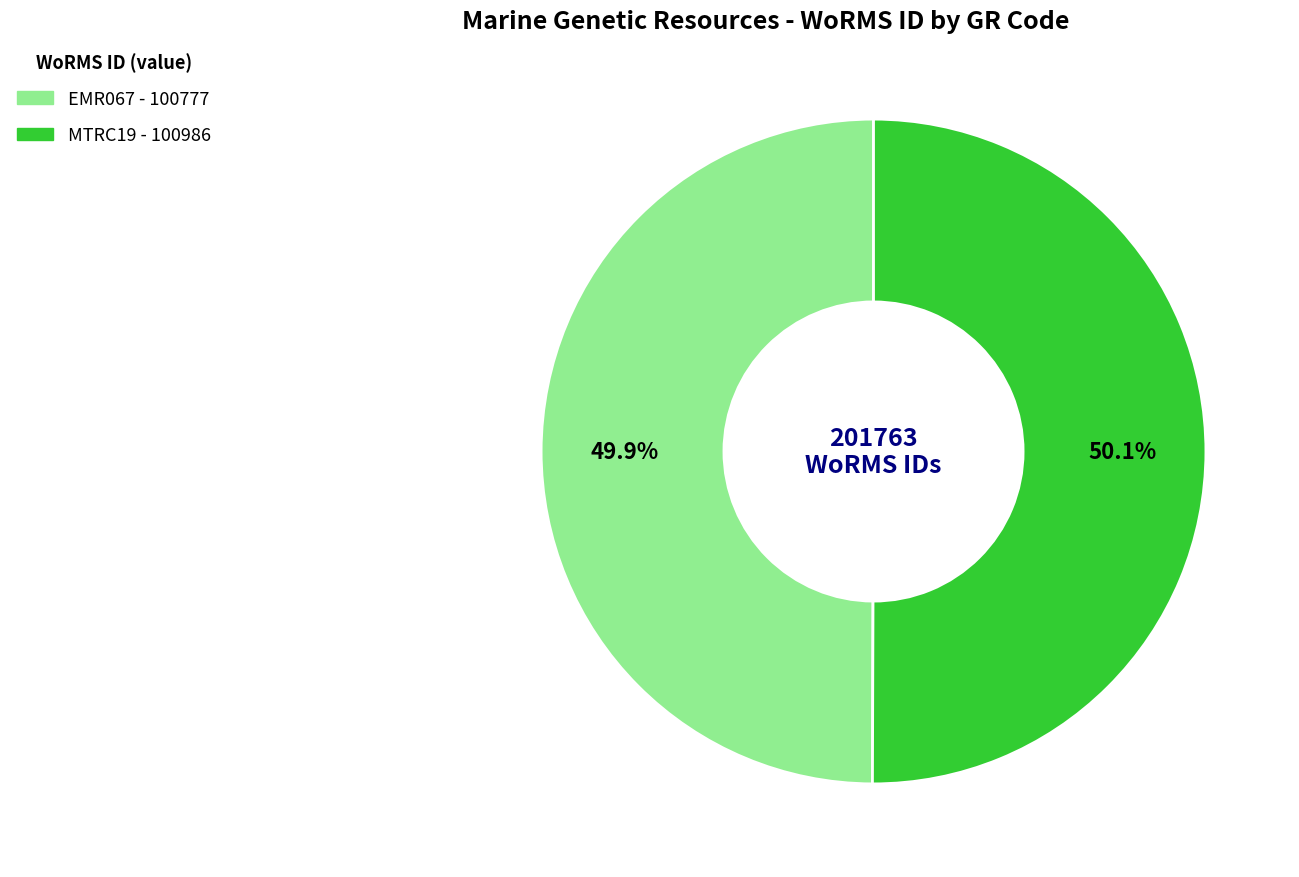

The MTRC19 slice represents 65% of the pie. True or false?

False